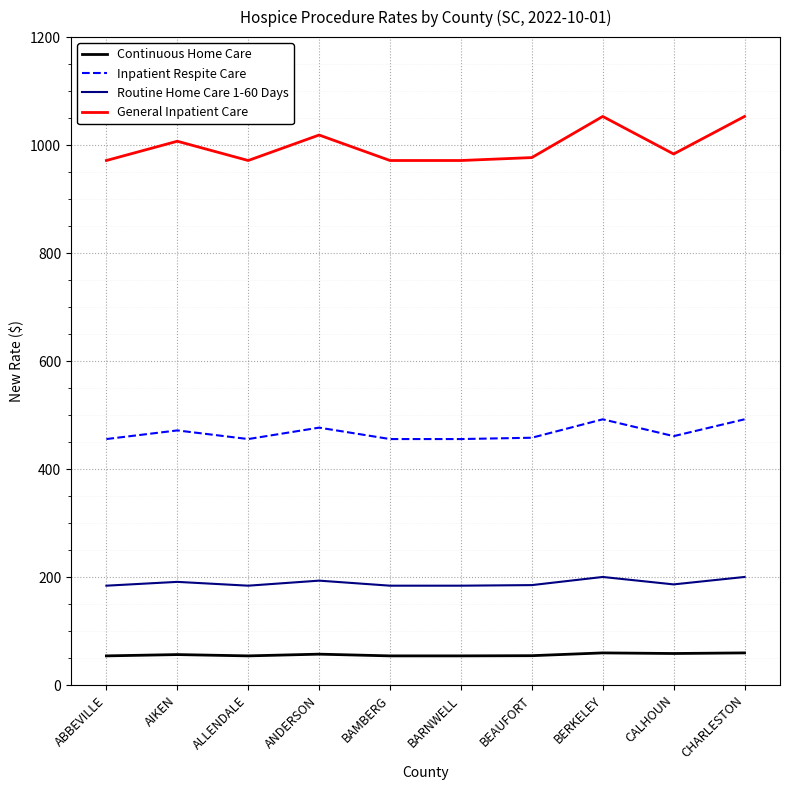

What is the greatest value displayed?

1053.1